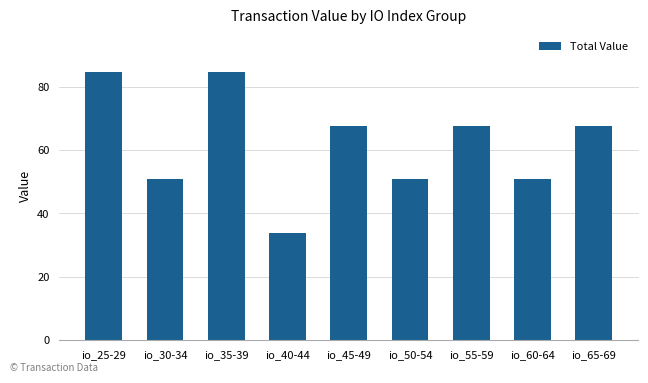

Reading right to left, list all the values displayed in this chart.

67.7	50.8	67.7	50.8	67.7	33.9	84.6	50.8	84.6